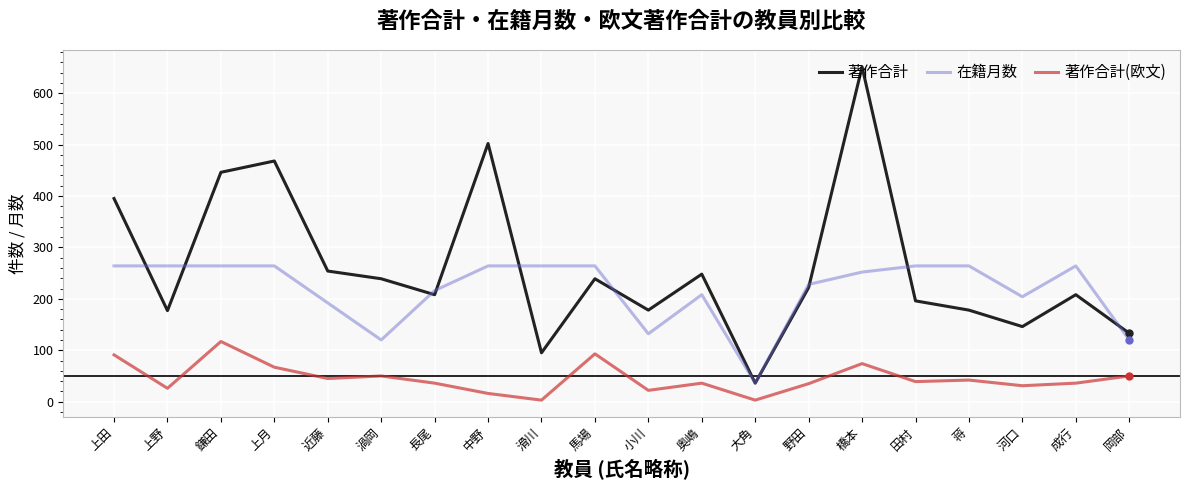

Which series has the largest total across all categories?

著作合計